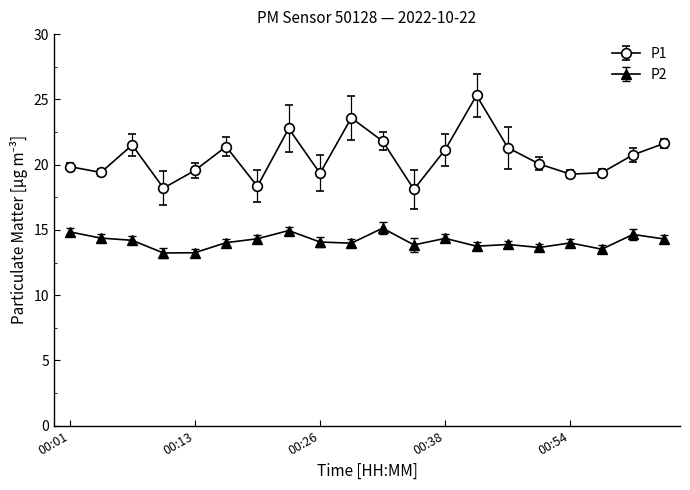

How many interior local peaks does the P1 series have?

5